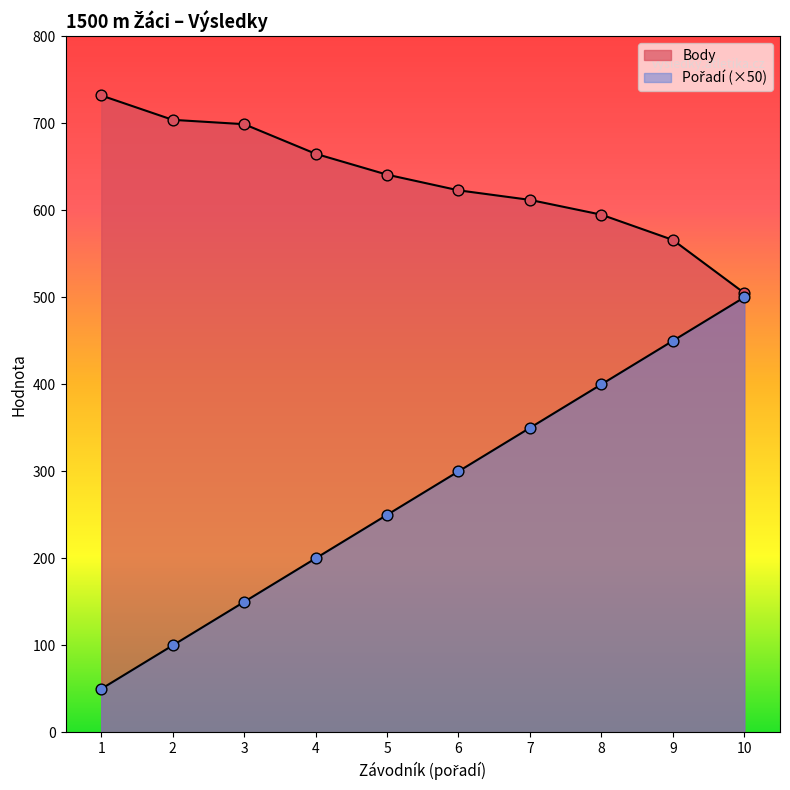

Which series has the widest spread of Y values?

Pořadí